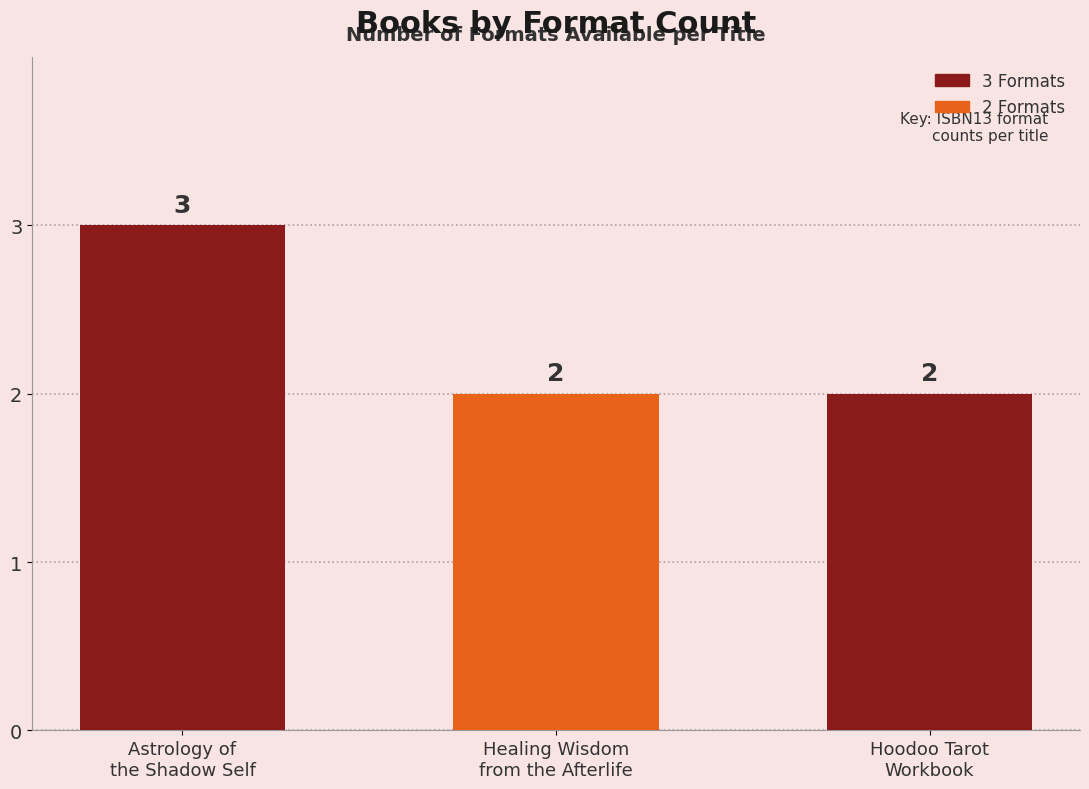

What is the maximum value shown in the chart?

3